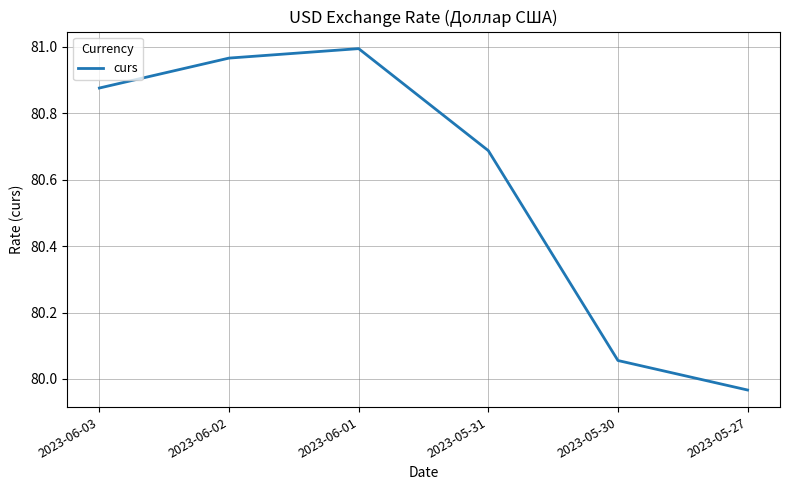

How many lines are shown in the chart?

1